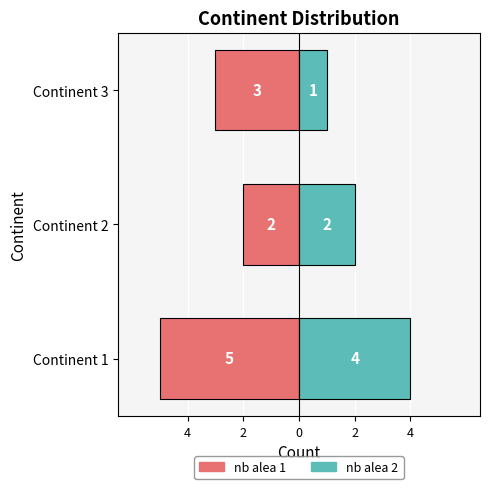

Reading left to right, extract all data points from this chart.

nb alea 1: -5	-2	-3
nb alea 2: 4	2	1